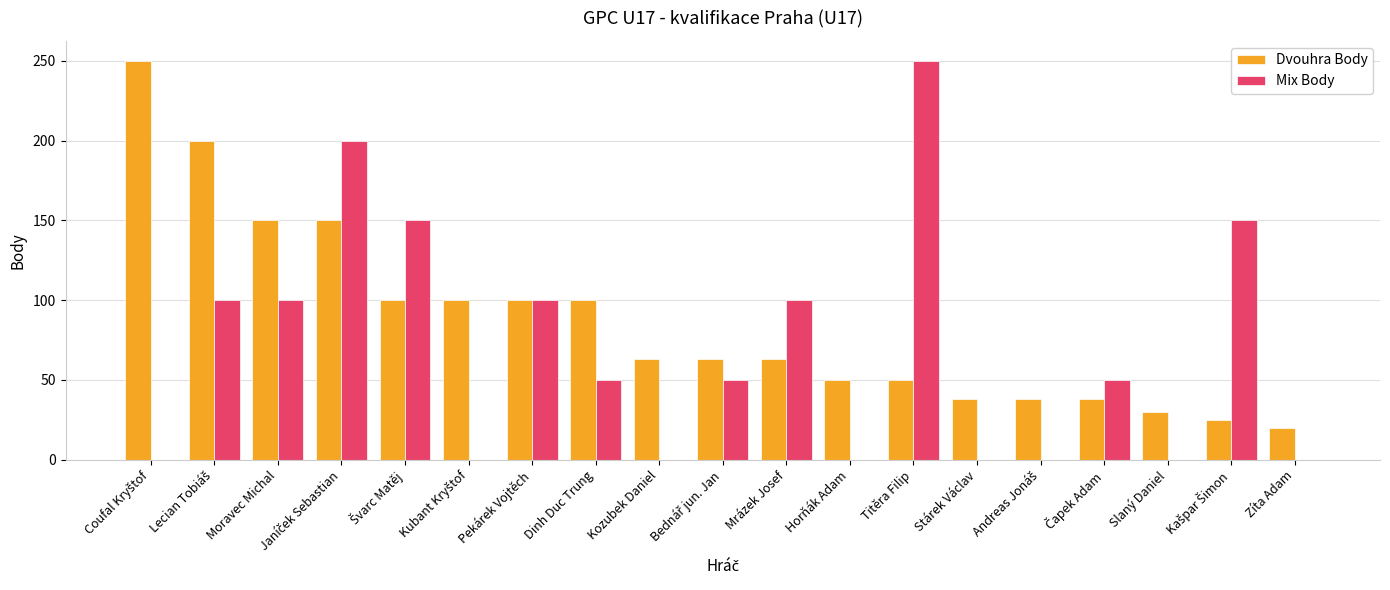

The Dvouhra Body series shows 63 at Kozubek Daniel. True or false?

True